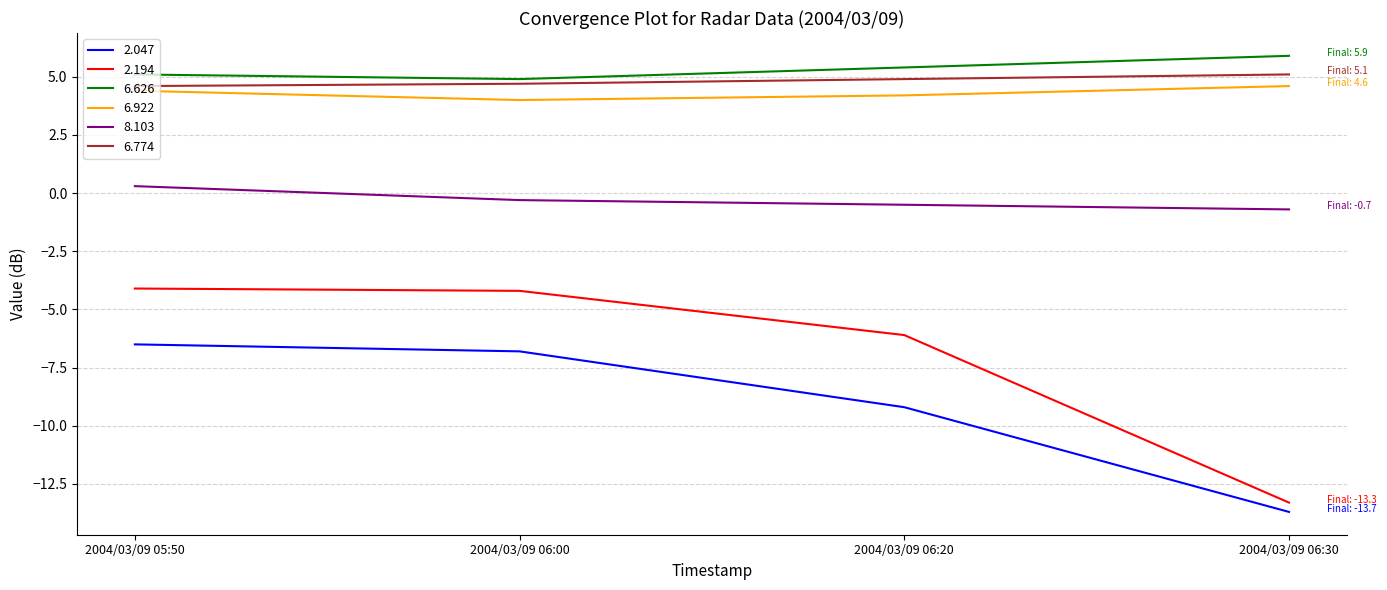

How many series are shown in this chart?

6